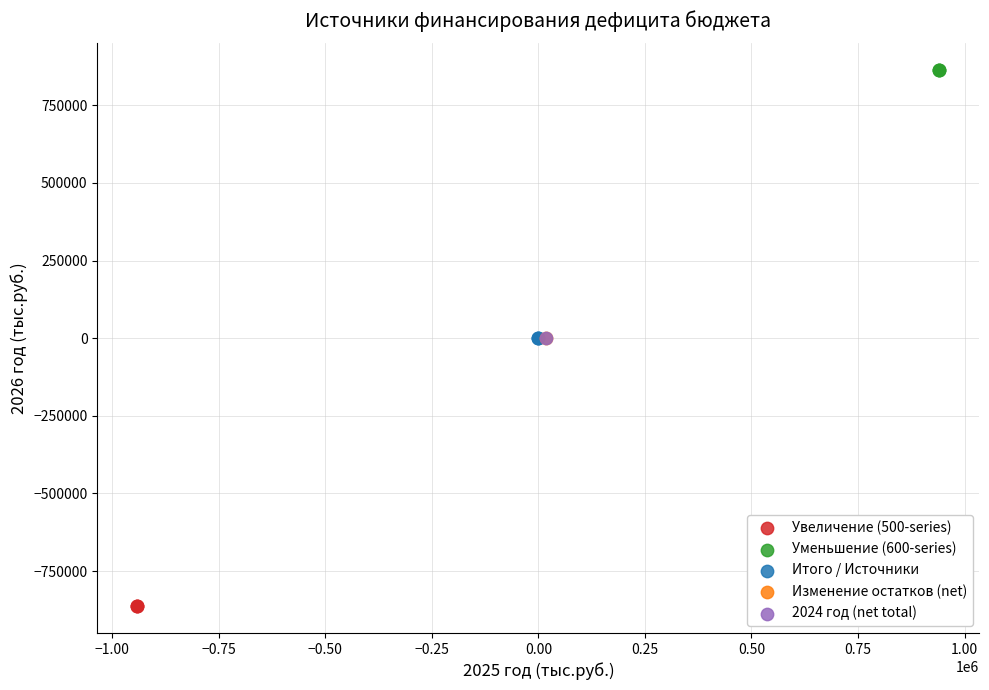

Which series contains the highest Y value?

Уменьшение (600-series)